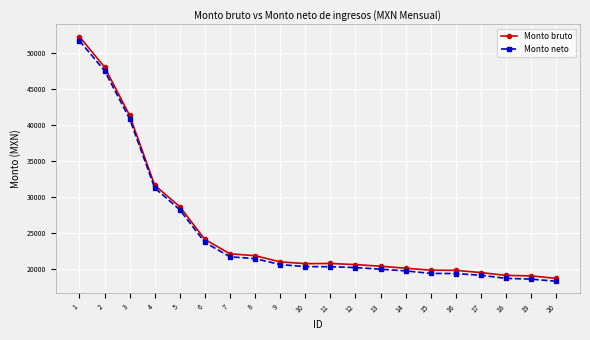

List the series in order of their peak value, highest first.

Monto bruto, Monto neto